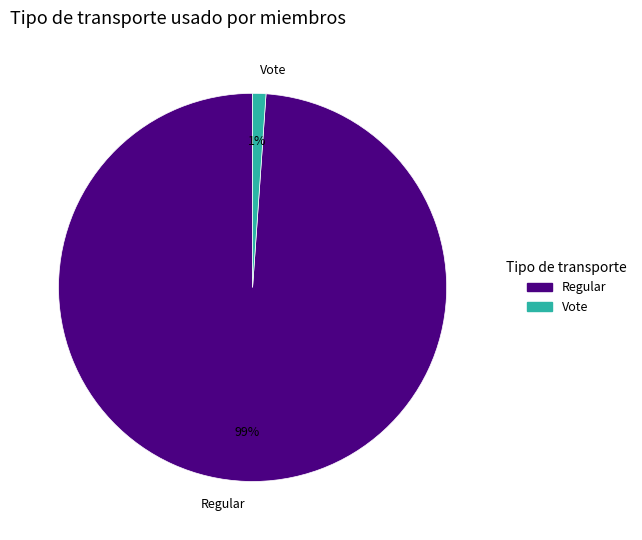

To the nearest percent, what is the combined percentage of Regular and Vote?

100%